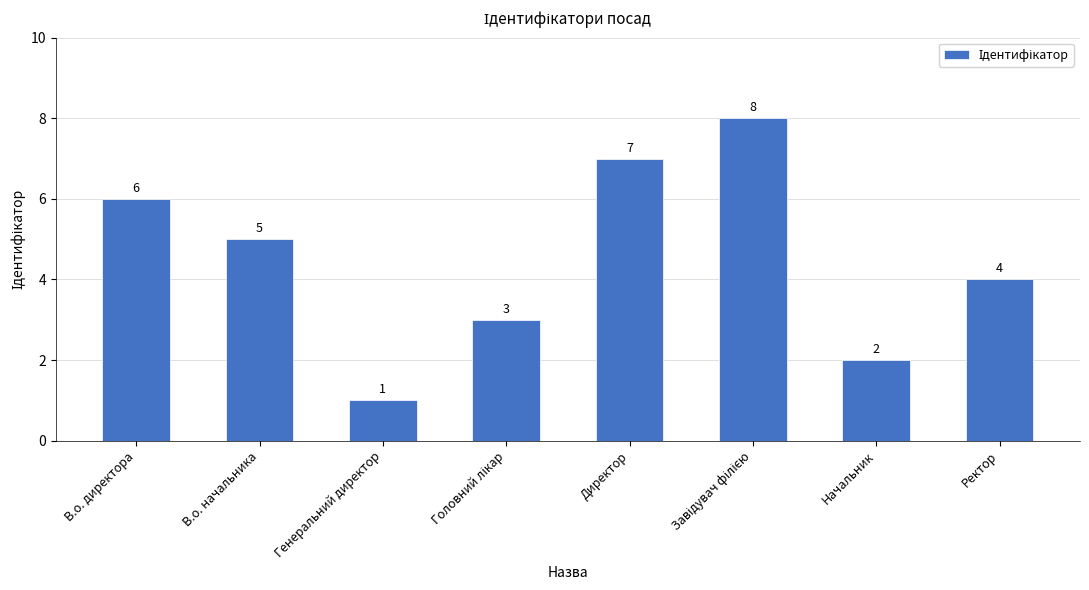

How many distinct data groups are displayed?

1